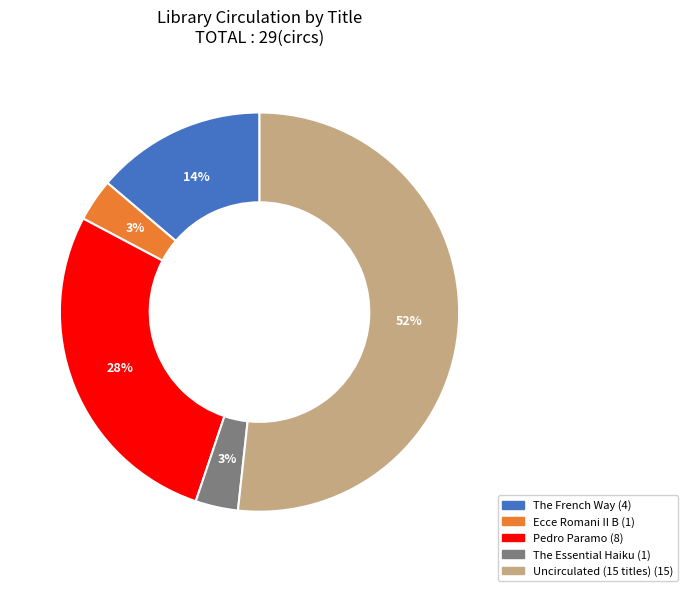

How many segments does this pie chart have?

5